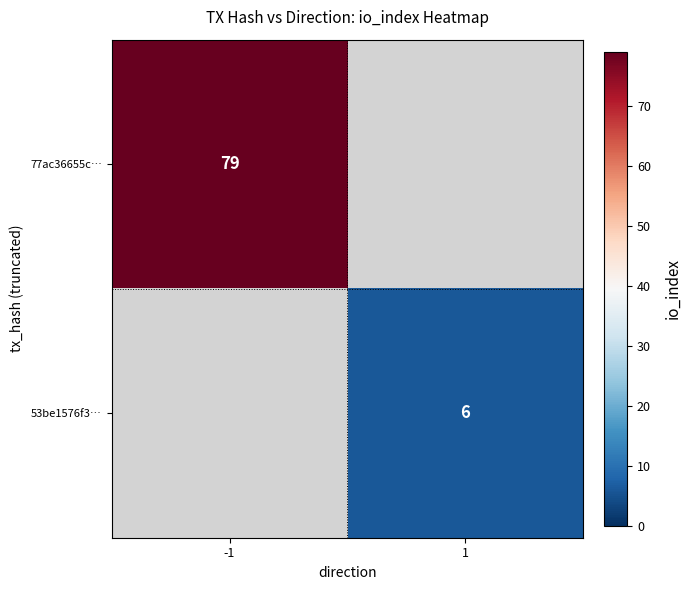

The value of 53be1576f3… at 1 is 9. True or false?

False